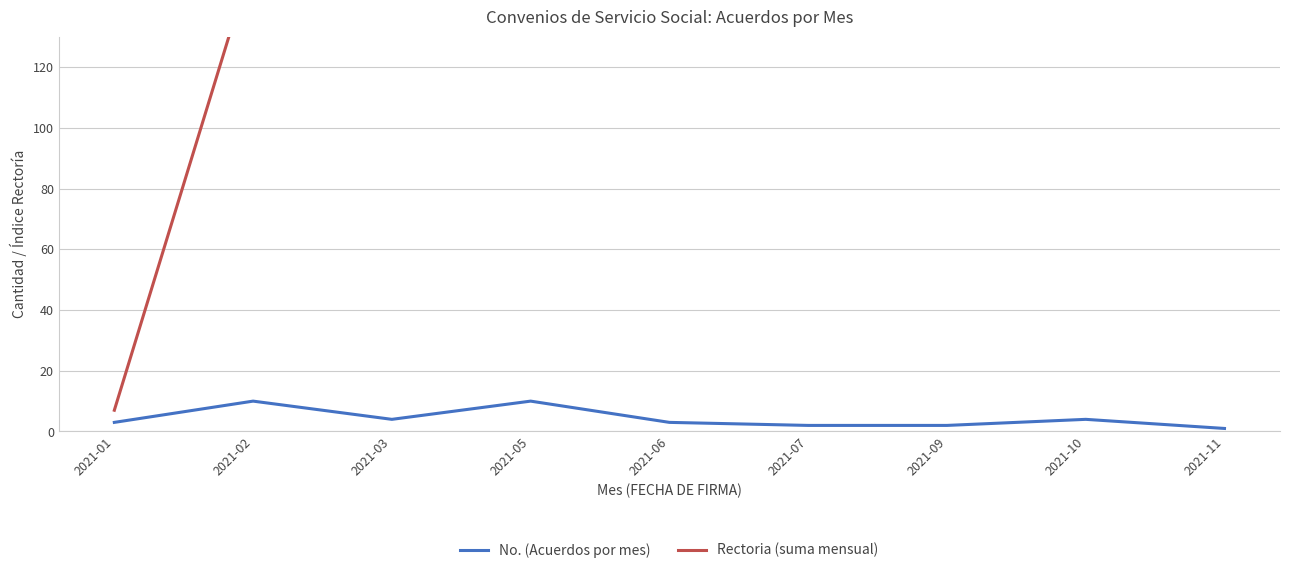

At how many categories does at least one series exceed 459?

3